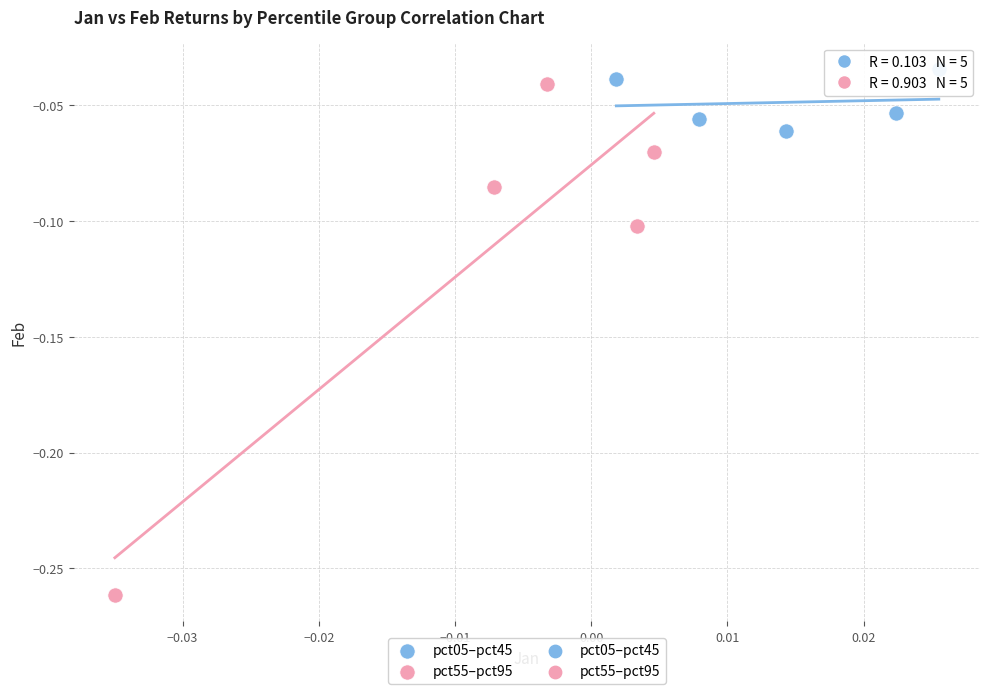

Which series reaches the minimum Y coordinate?

pct55–pct95